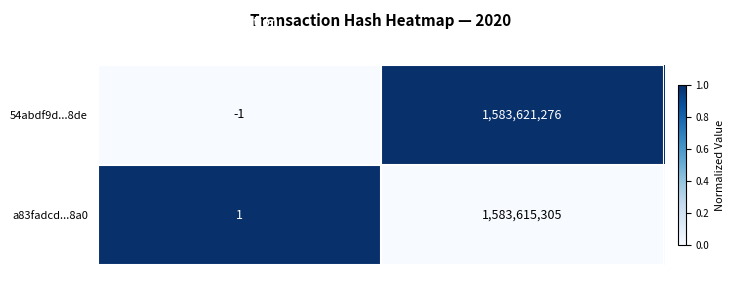

At how many categories does at least one series exceed 0?

2